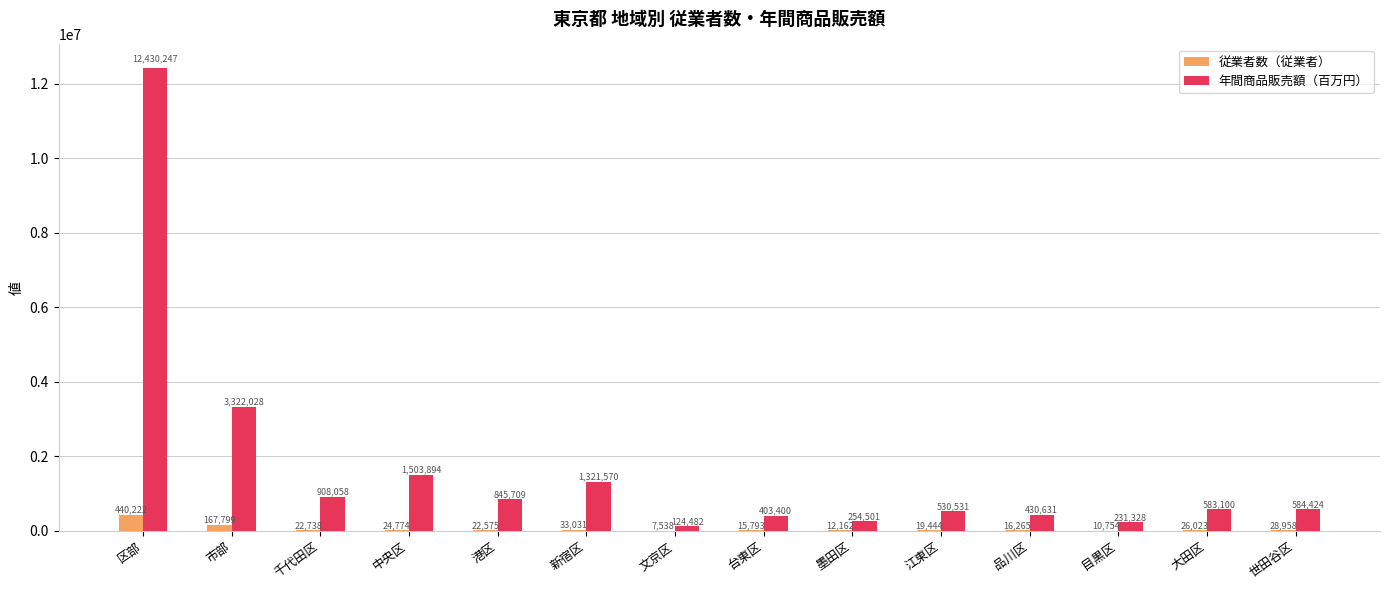

What is the sum of all 従業者数（従業者） values?

848076